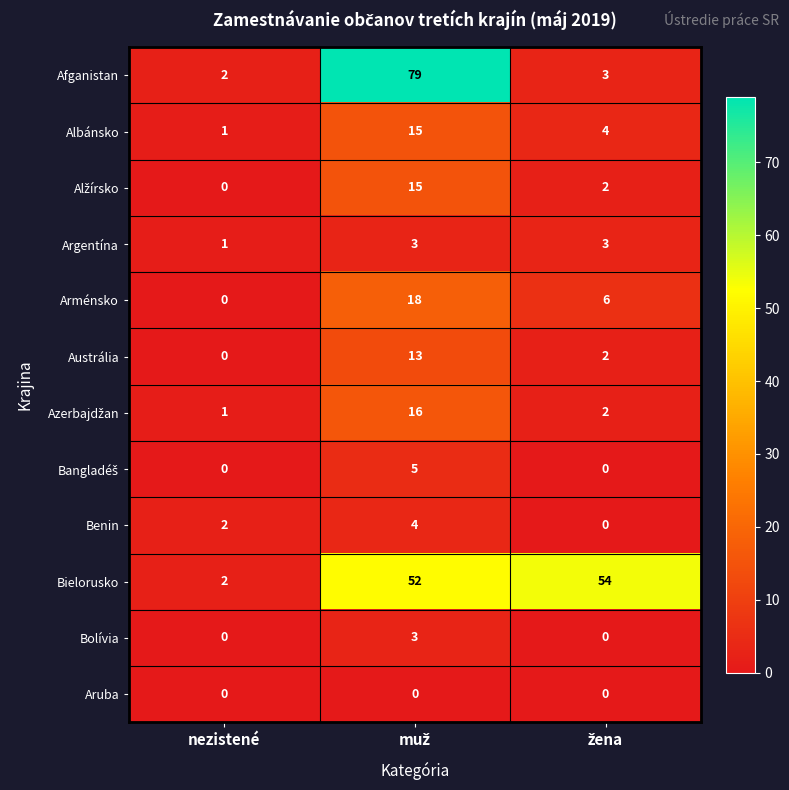

Which category has the lowest value in the Argentína series?

nezistené